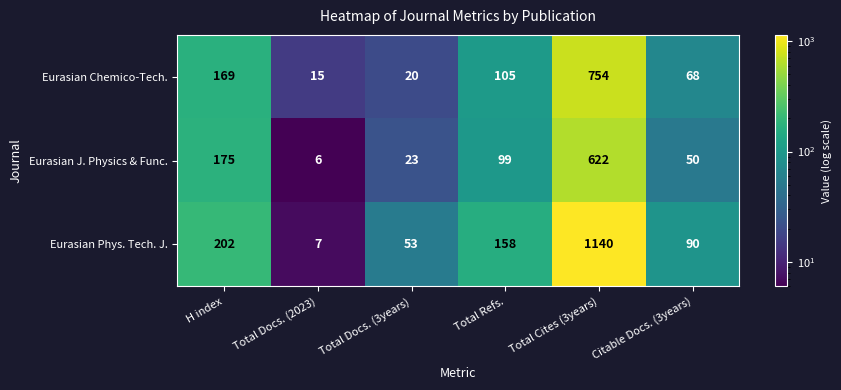

True or false: Eurasian Chemico-Tech. has a value of 295 at H index.

False